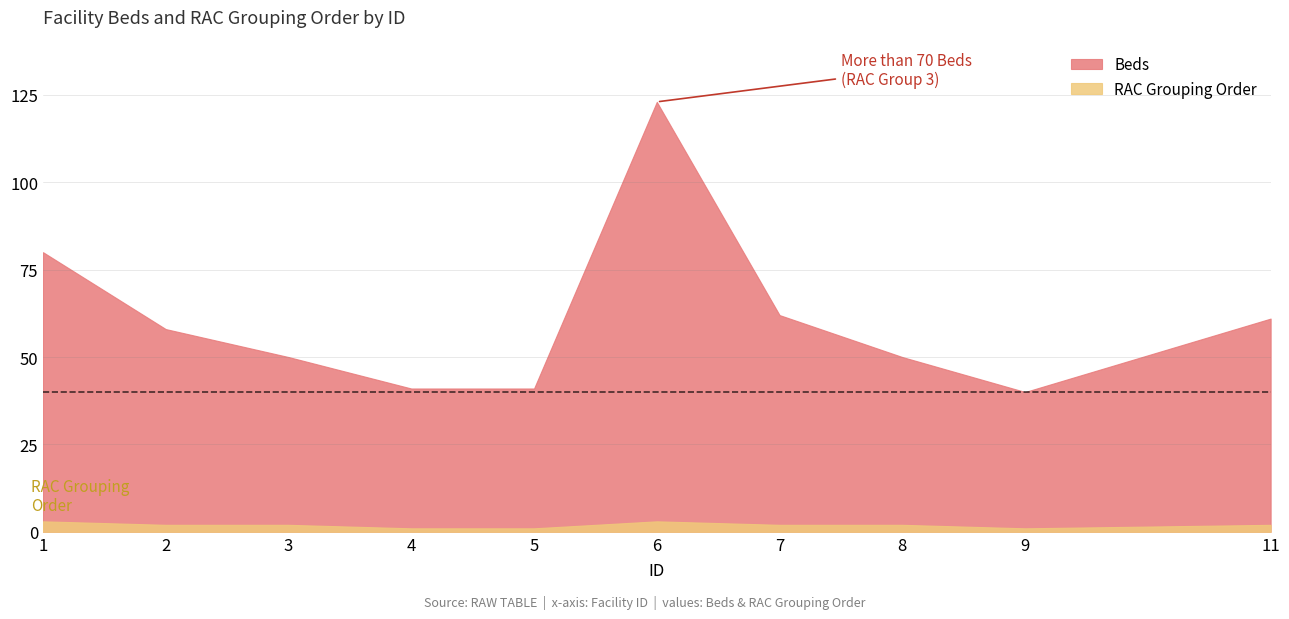

Which series has the widest spread of values?

Beds